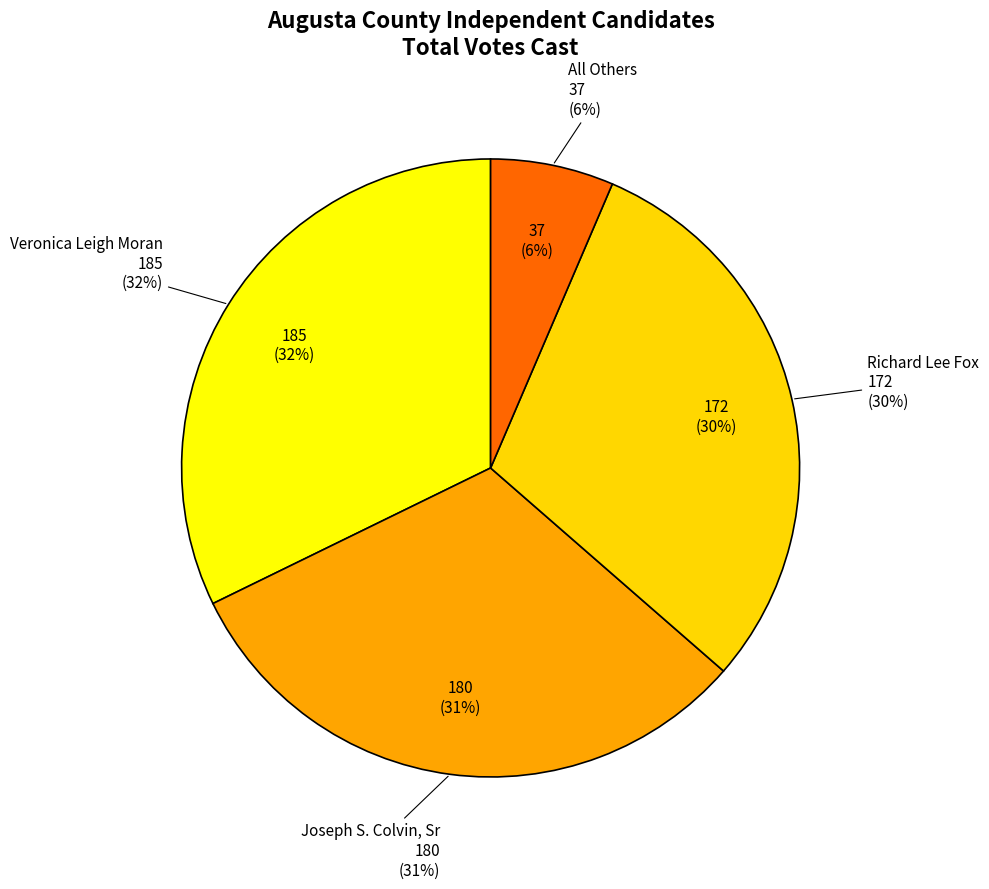

Which category has the biggest portion of the pie?

Veronica Leigh Moran